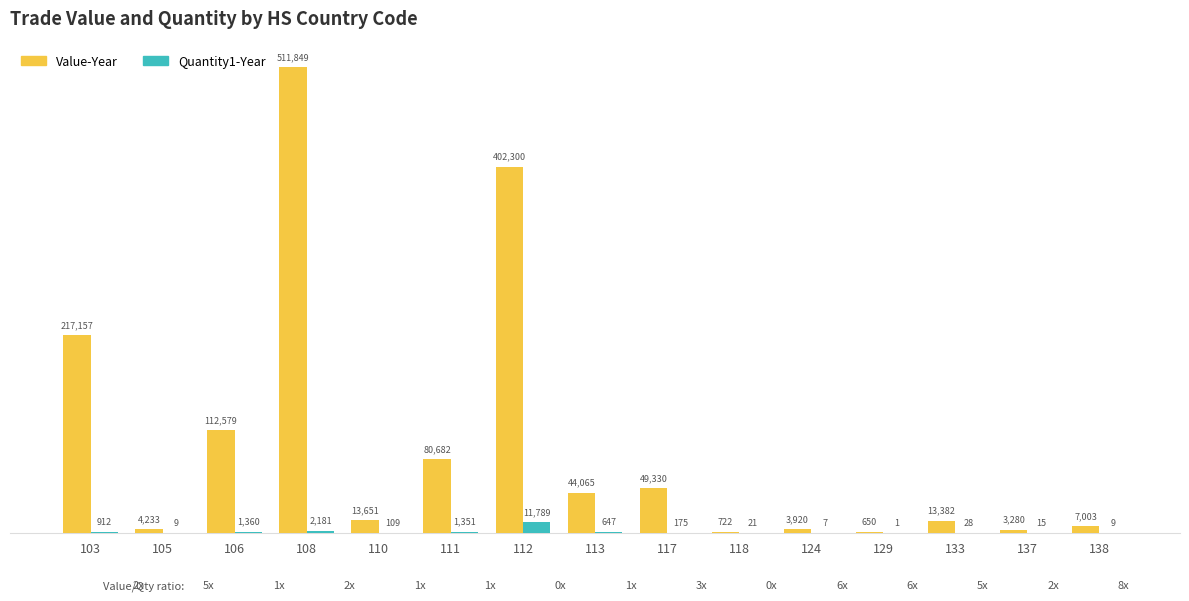

How many distinct data groups are displayed?

2